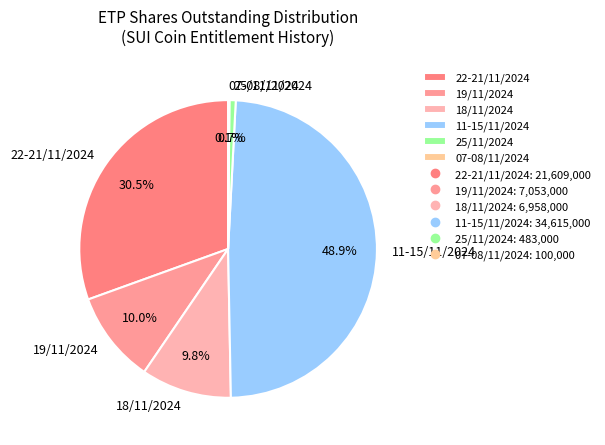

Is there a majority slice in this chart?

No